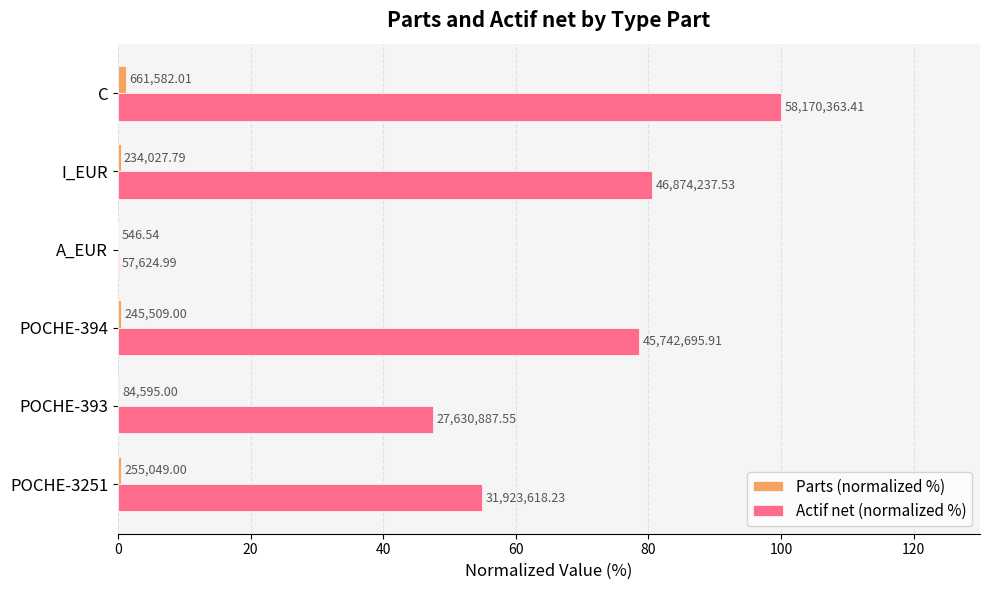

How many data points does each series have?

6